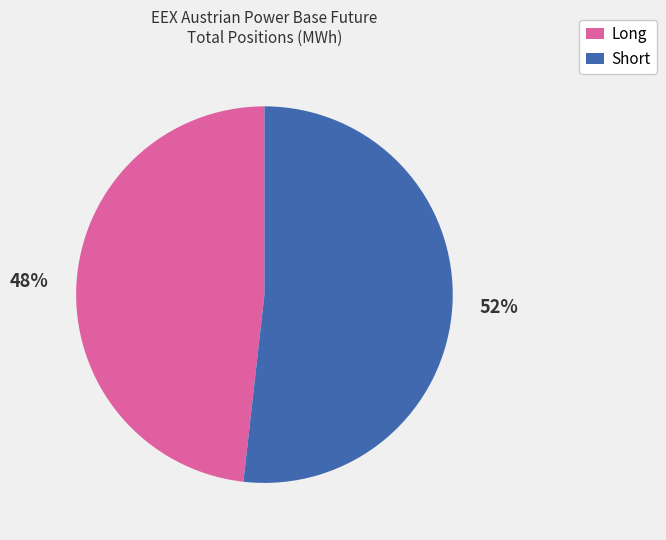

Which slice represents more than half of the pie?

Short